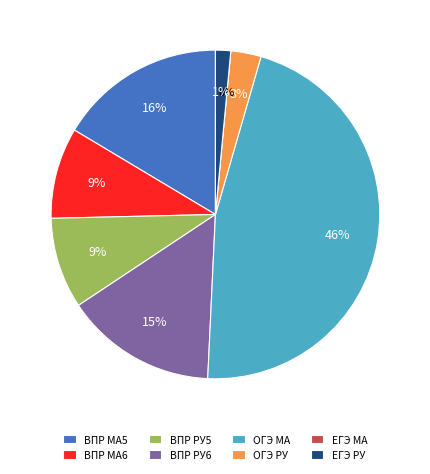

Rank the categories by value from lowest to highest.

ЕГЭ МА, ЕГЭ РУ, ОГЭ РУ, ВПР РУ5, ВПР МА6, ВПР РУ6, ВПР МА5, ОГЭ МА